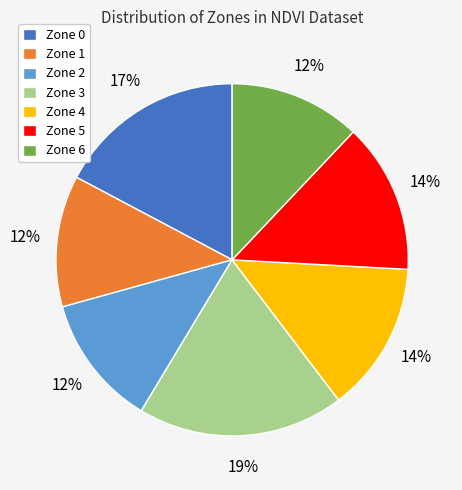

Is Zone 2 the majority of the pie?

No